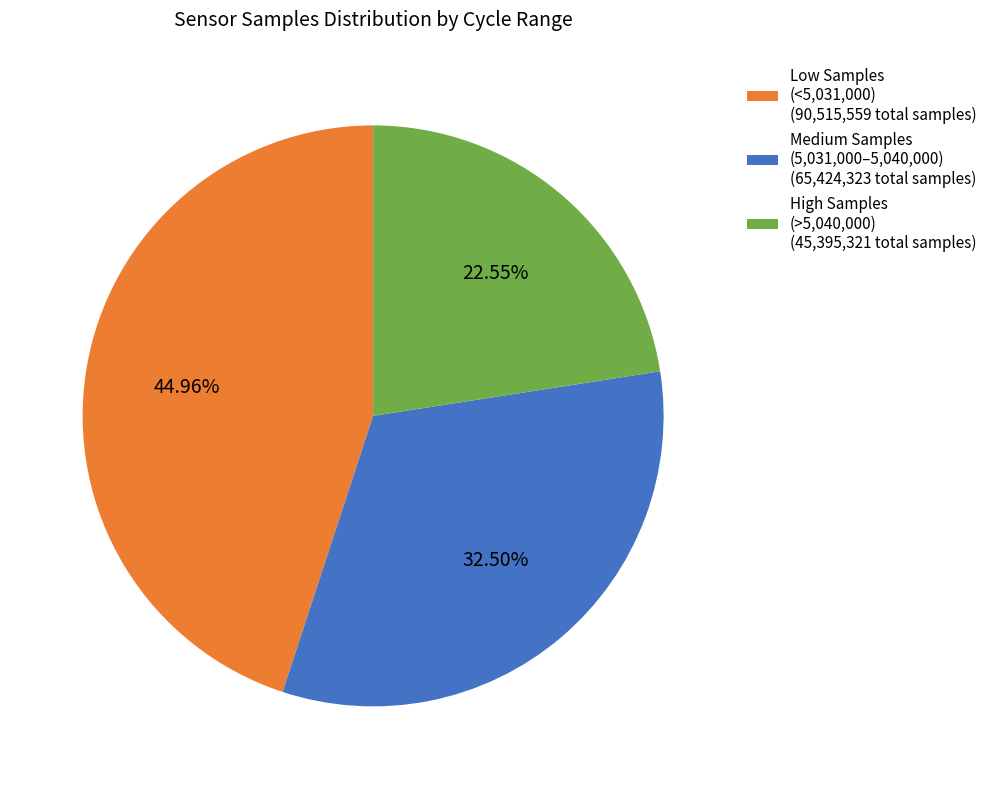

Is the sum of Low Samples (<5,031,000) (90,515,559 total samples) and High Samples (>5,040,000) (45,395,321 total samples) greater than half?

Yes